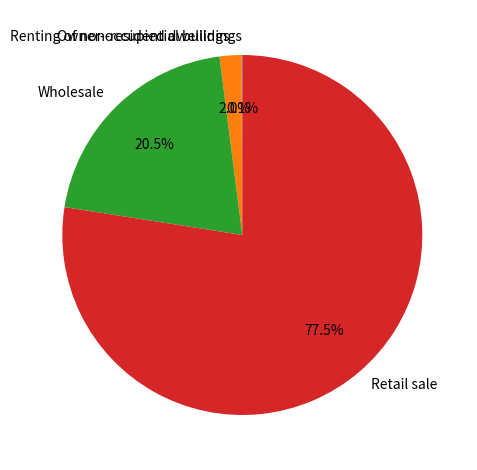

Is there a majority slice in this chart?

Yes